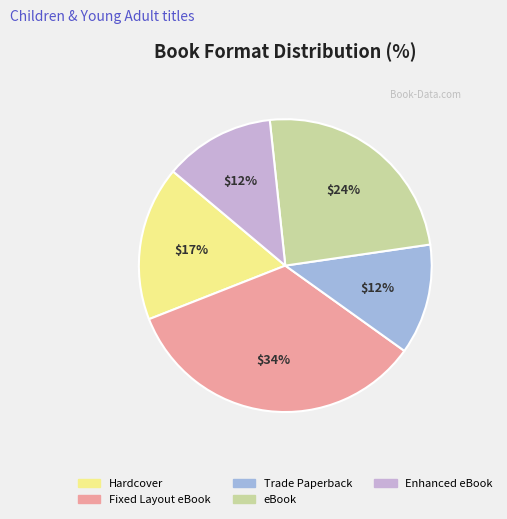

What is the largest slice in the pie chart?

Fixed Layout eBook